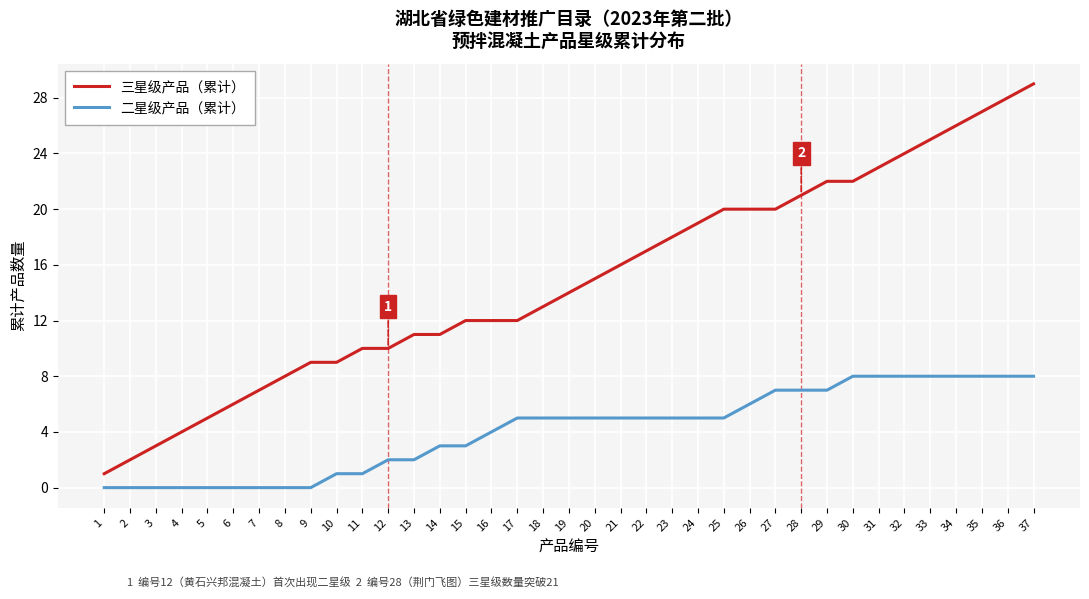

Reading left to right, what are all the values shown in this chart?

三星级产品（累计）: 1	2	3	4	5	6	7	8	9	9	10	10	11	11	12	12	12	13	14	15	16	17	18	19	20	20	20	21	22	22	23	24	25	26	27	28	29
二星级产品（累计）: 0	0	0	0	0	0	0	0	0	1	1	2	2	3	3	4	5	5	5	5	5	5	5	5	5	6	7	7	7	8	8	8	8	8	8	8	8